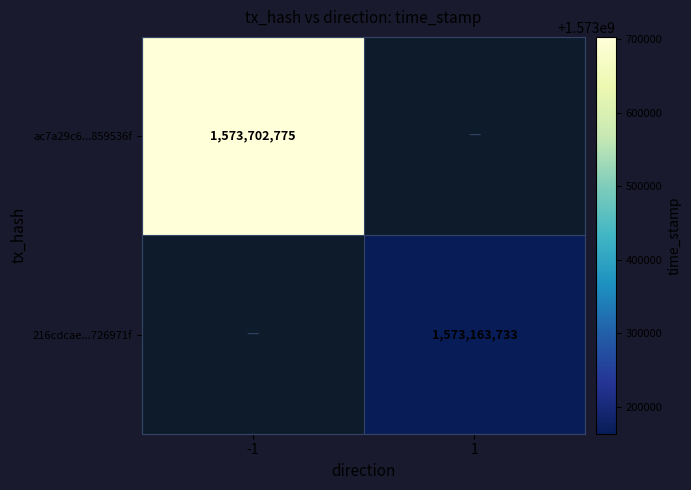

The 216cdcae...726971f series shows 754512802 at 1. True or false?

False